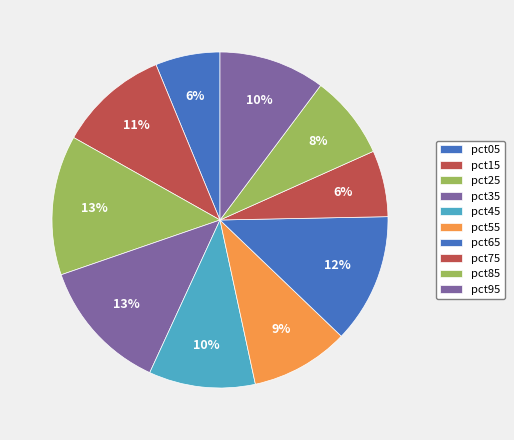

What is the smallest slice in the pie chart?

pct05